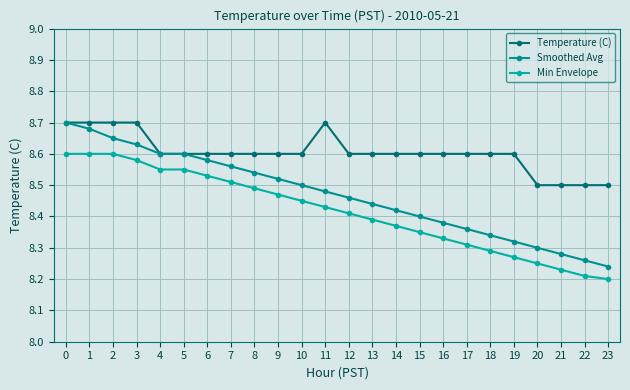

How many Min Envelope values are between 8 and 9?

24